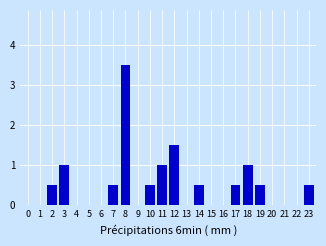

Reading left to right, extract all data points from this chart.

0=0.0	1=0.0	2=0.5	3=1.0	4=0.0	5=0.0	6=0.0	7=0.5	8=3.5	9=0.0	10=0.5	11=1.0	12=1.5	13=0.0	14=0.5	15=0.0	16=0.0	17=0.5	18=1.0	19=0.5	20=0.0	21=0.0	22=0.0	23=0.5